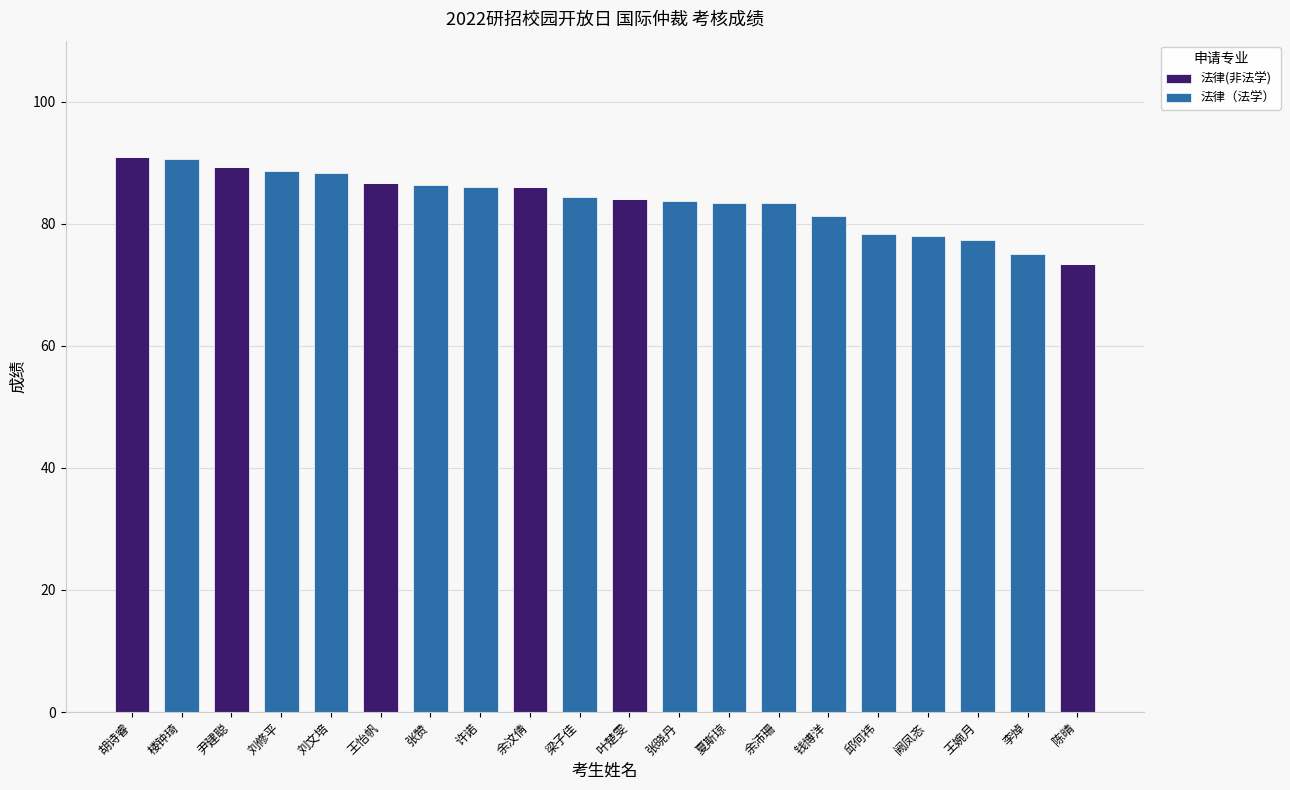

The 法律(非法学) series shows 157.5 at 尹建聪. True or false?

False